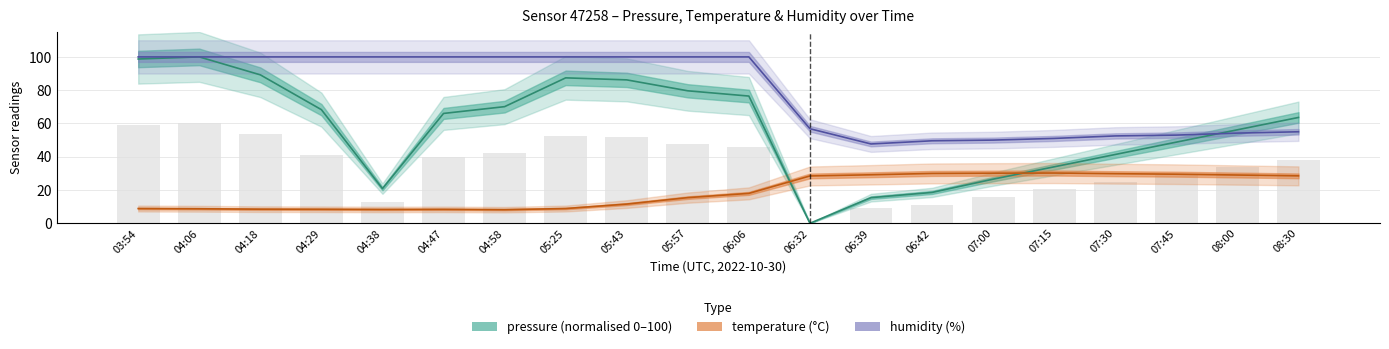

Is the value of humidity (%) at 05:43 greater than the value of pressure (normalised 0–100) at 05:25?

Yes